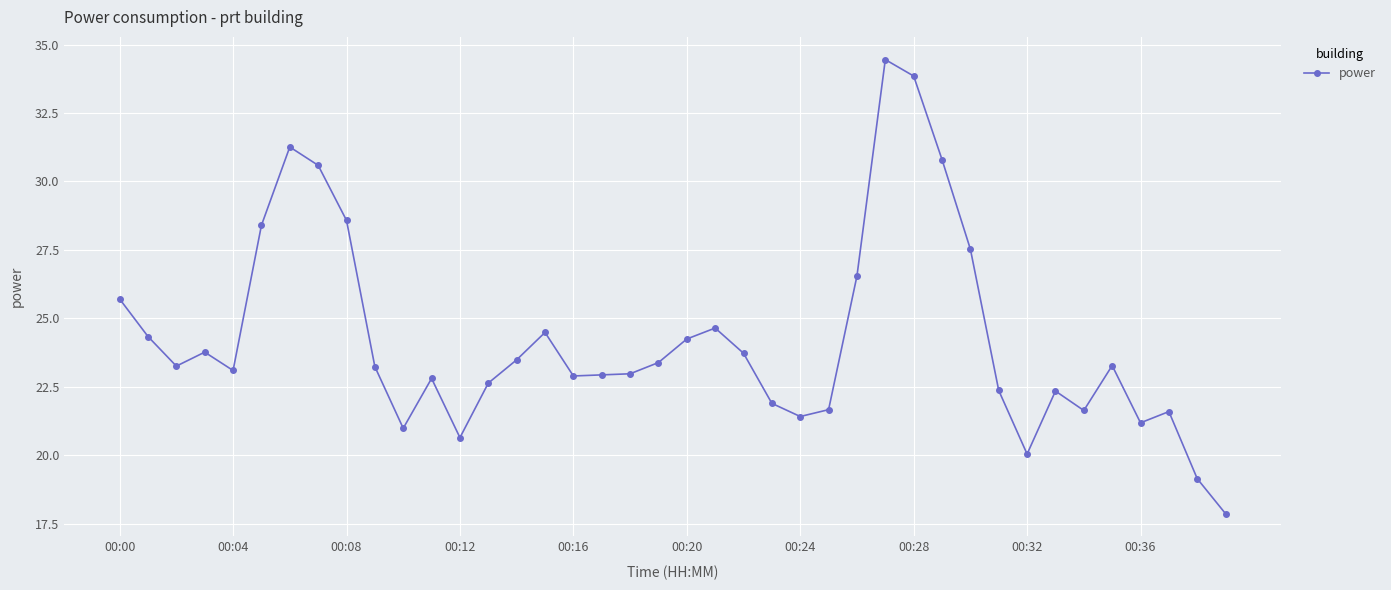

What is the difference between the second highest and second lowest values?

14.7